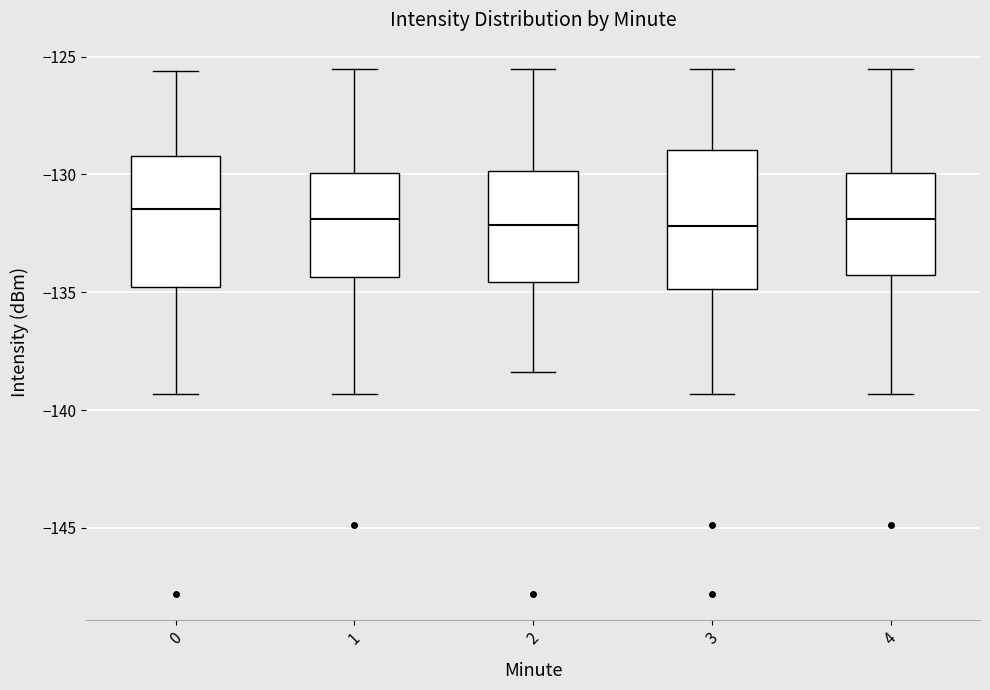

Where does the median line of the box at x = 0 sit on the y-axis? The values are not printed on the chart, so give them approximately, as read against the axis.

-131.5